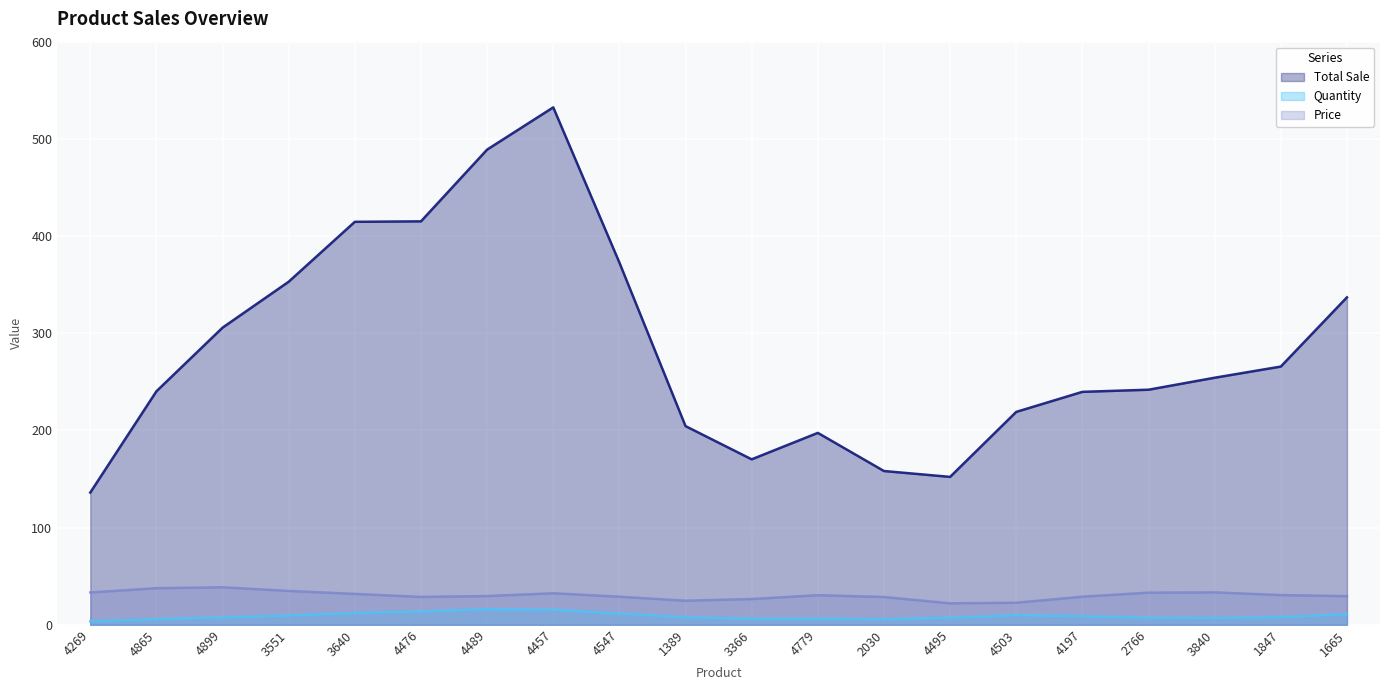

True or false: Total Sale has a value of 238 at 4197.

True